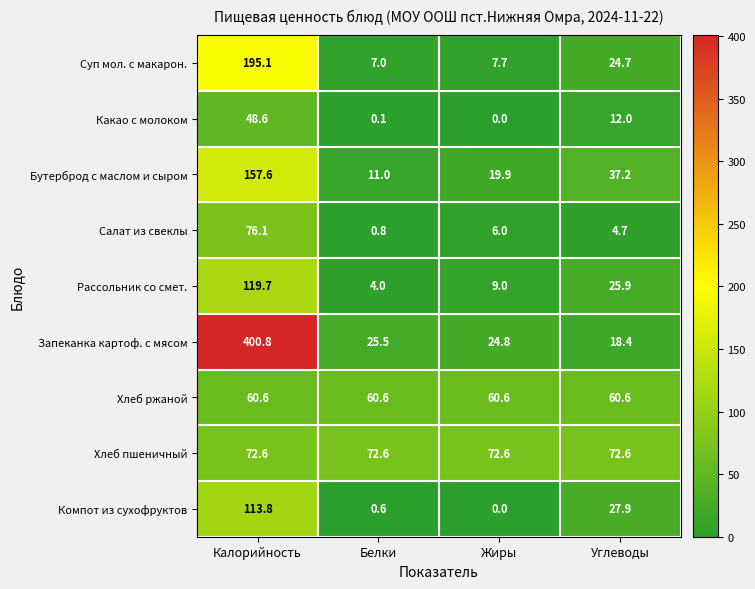

Is it true that Запеканка картоф. с мясом equals 24.8 at Жиры?

True